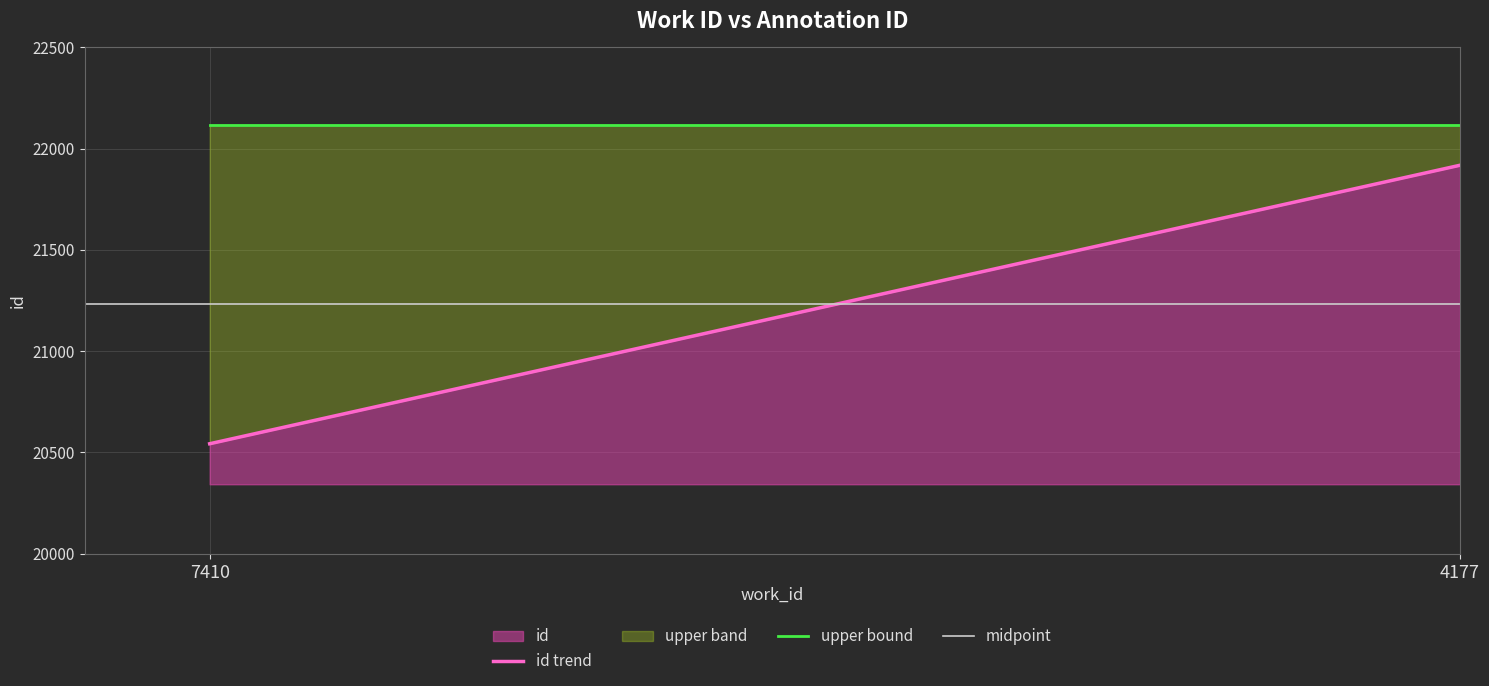

Approximately how many times larger is the value at 7410 compared to 4177?

0.9